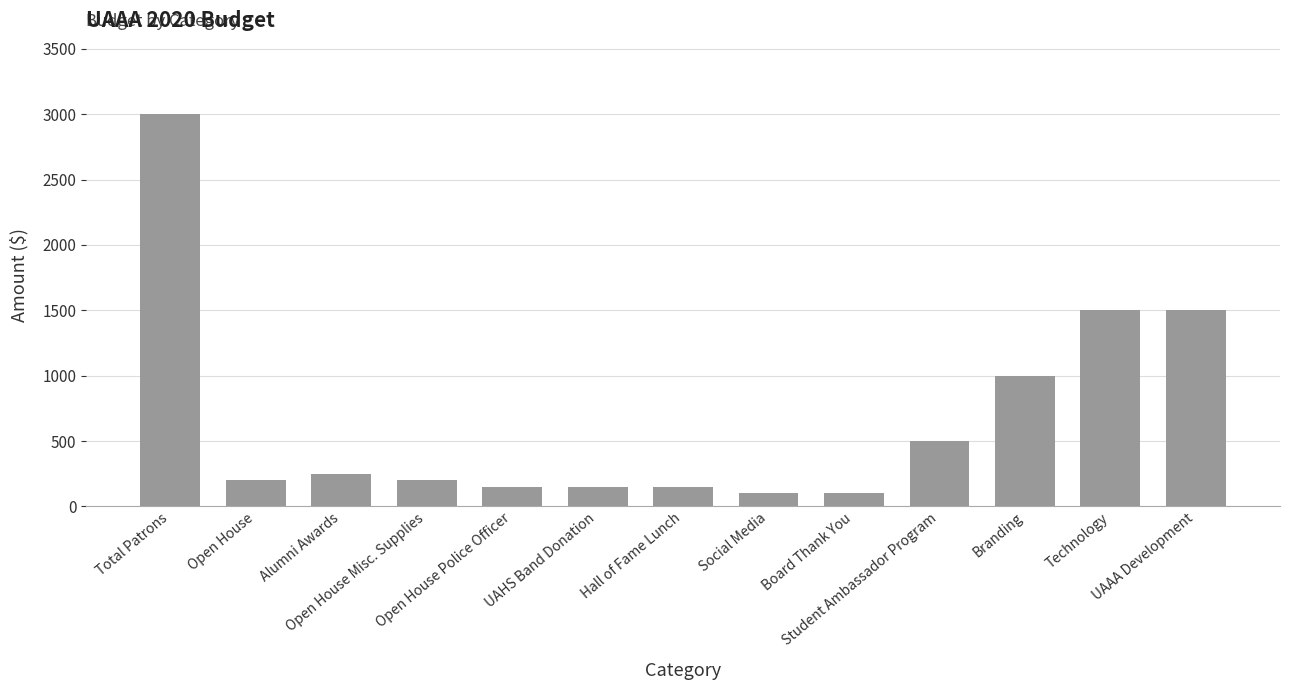

Reading right to left, list all the values displayed in this chart.

1500	1500	1000	500	100	100	150	150	150	200	250	200	3000